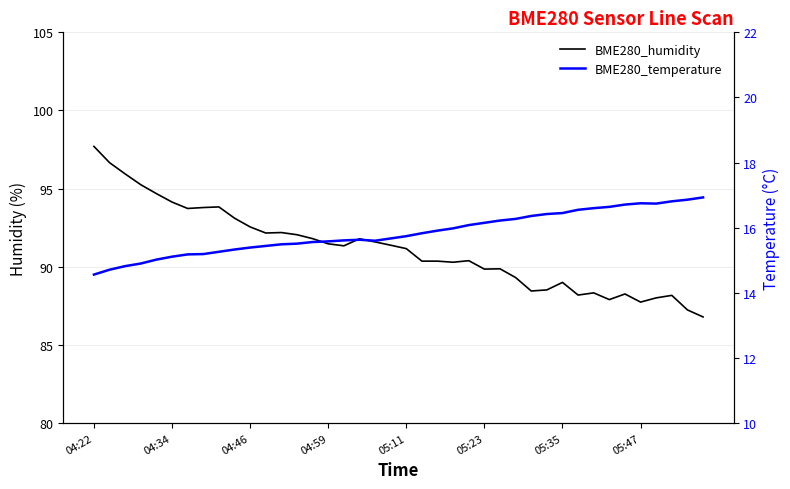

Which label corresponds to the smallest value in the chart?

04:22